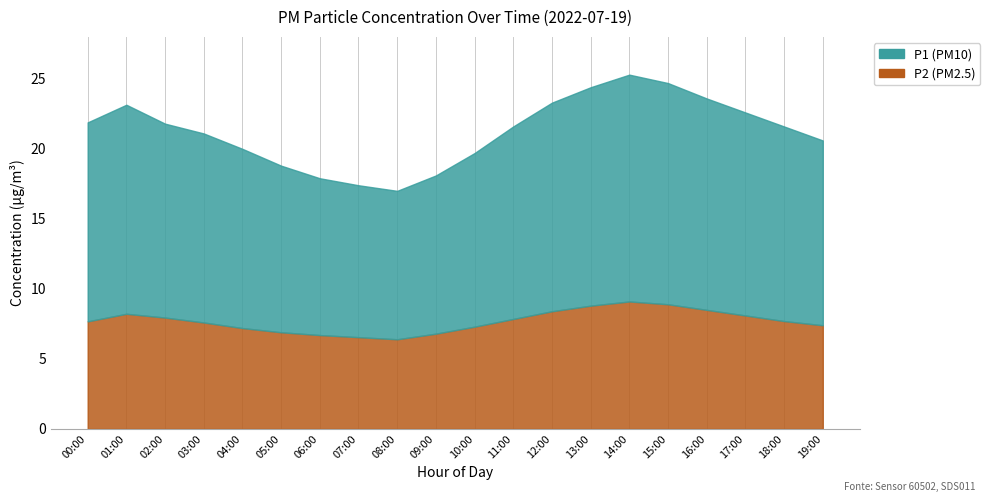

What are all the series names shown in the legend?

P1, P2